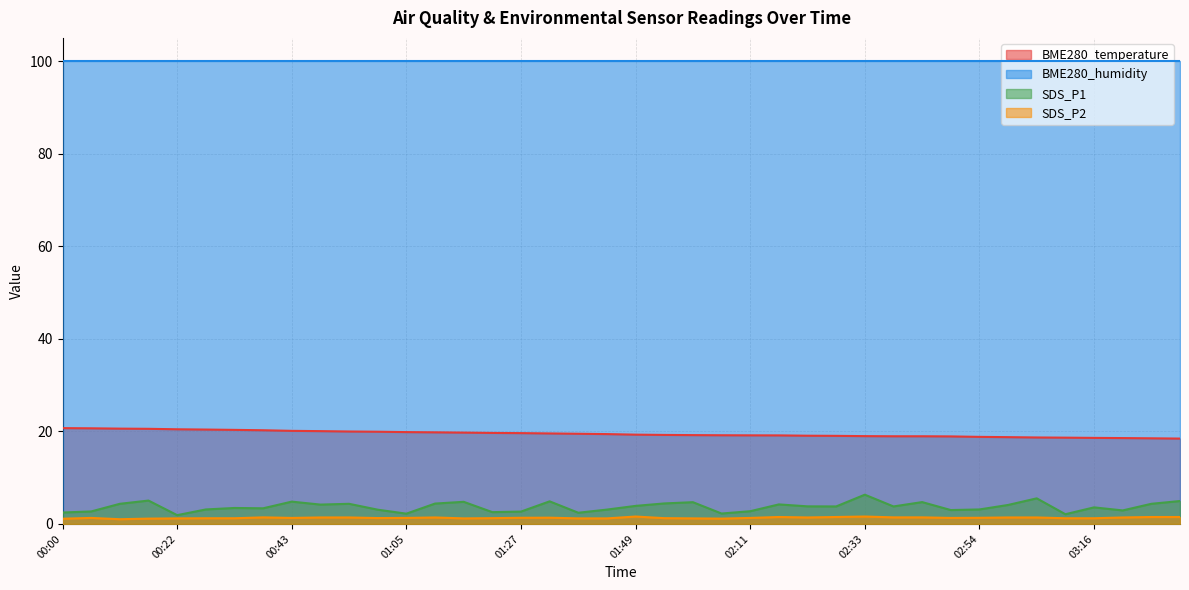

Where is the first local minimum for SDS_P1?

00:22